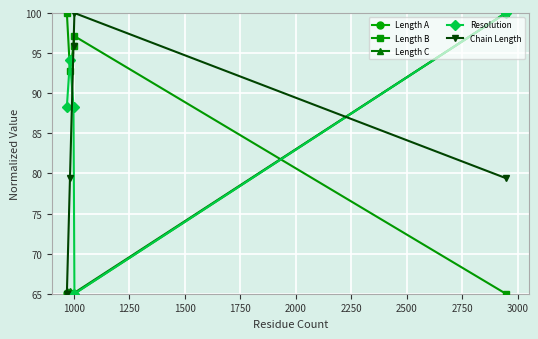

In Resolution, how many points are higher than both neighbors (excluding endpoints)?

1